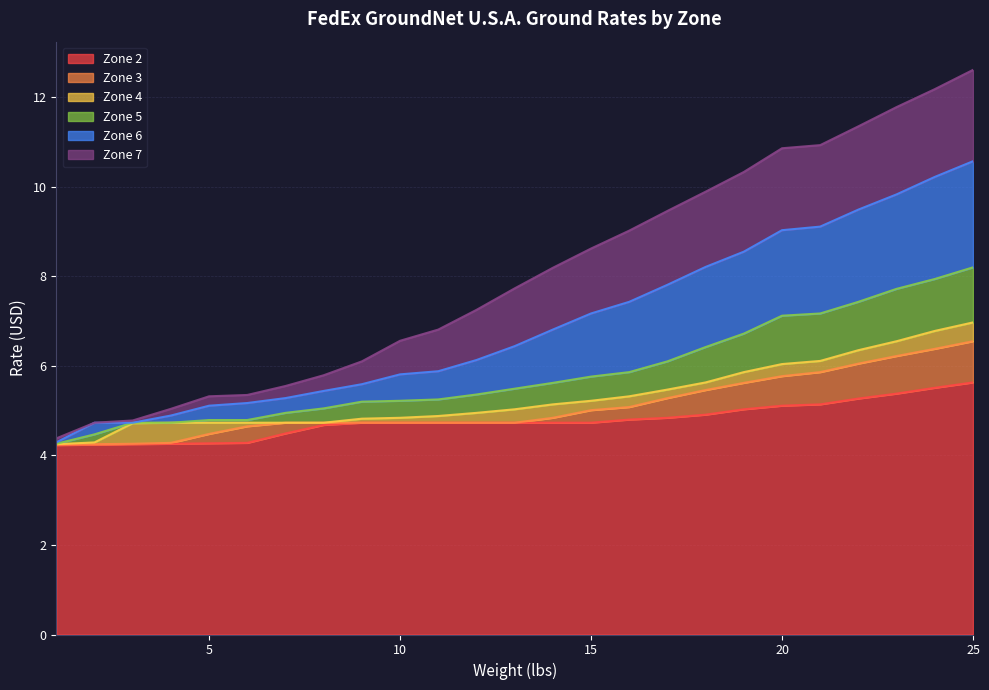

List the labels in order of Zone 6 value, largest first.

25.0, 24.0, 23.0, 22.0, 21.0, 20.0, 19.0, 18.0, 17.0, 16.0, 15.0, 14.0, 13.0, 12.0, 11.0, 10.0, 9.0, 8.0, 7.0, 6.0, 5.0, 4.0, 2.0, 3.0, 1.0